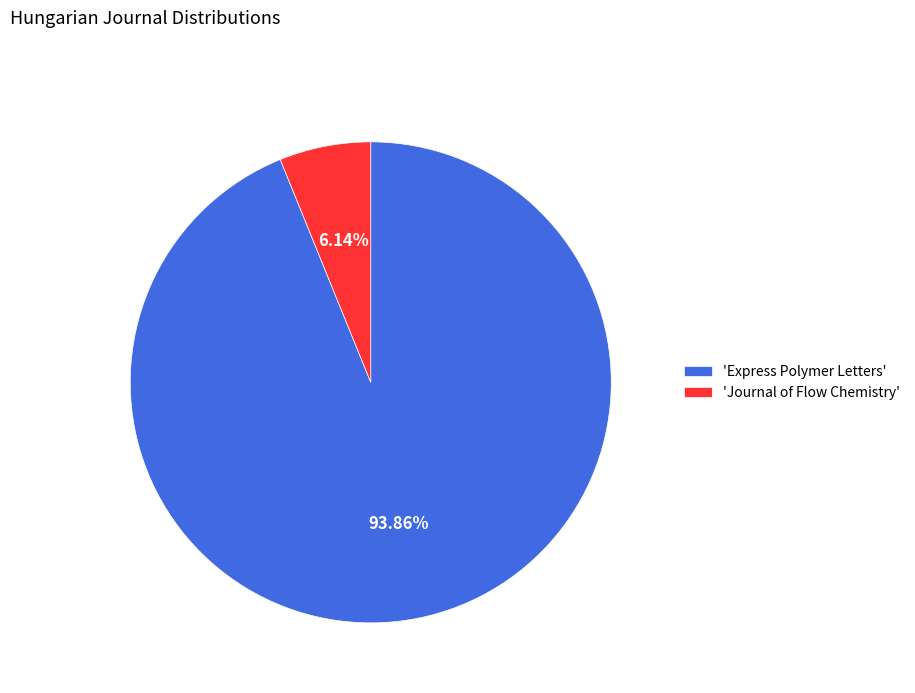

Which has a higher value, 'Express Polymer Letters' or 'Journal of Flow Chemistry'?

'Express Polymer Letters'